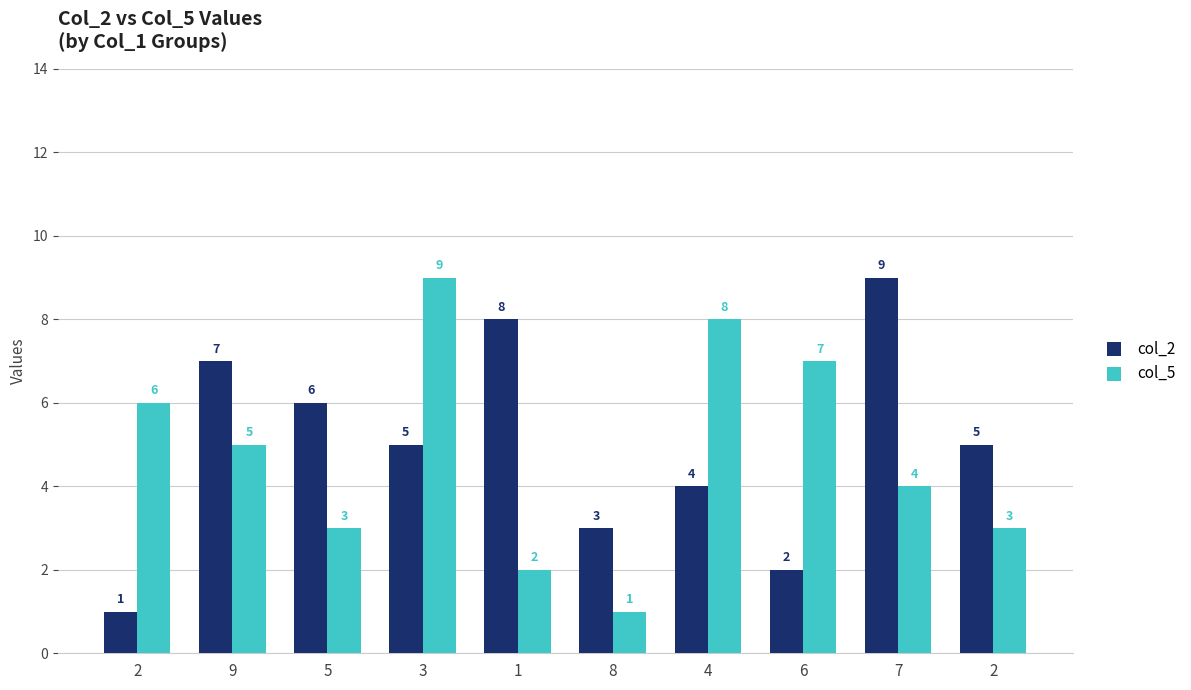

At how many categories does at least one series exceed 8?

2